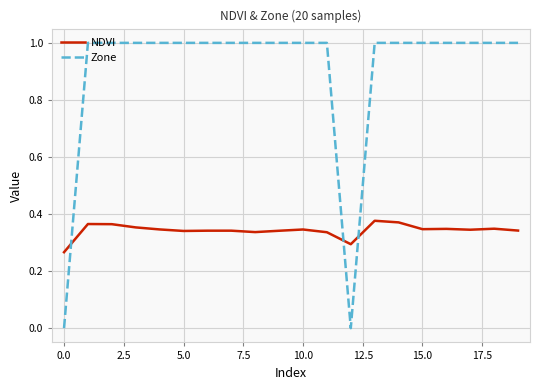

How many categories are shown in the chart?

20